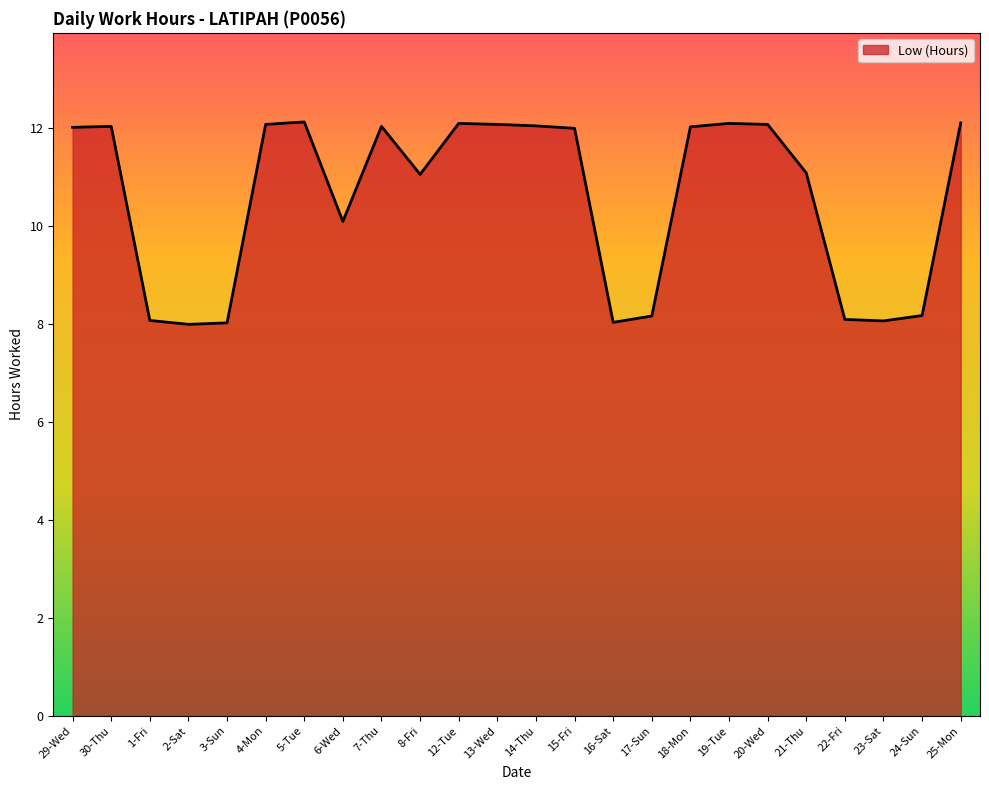

Approximately how many times larger is the value at 18-Mon compared to 5-Tue?

1.0